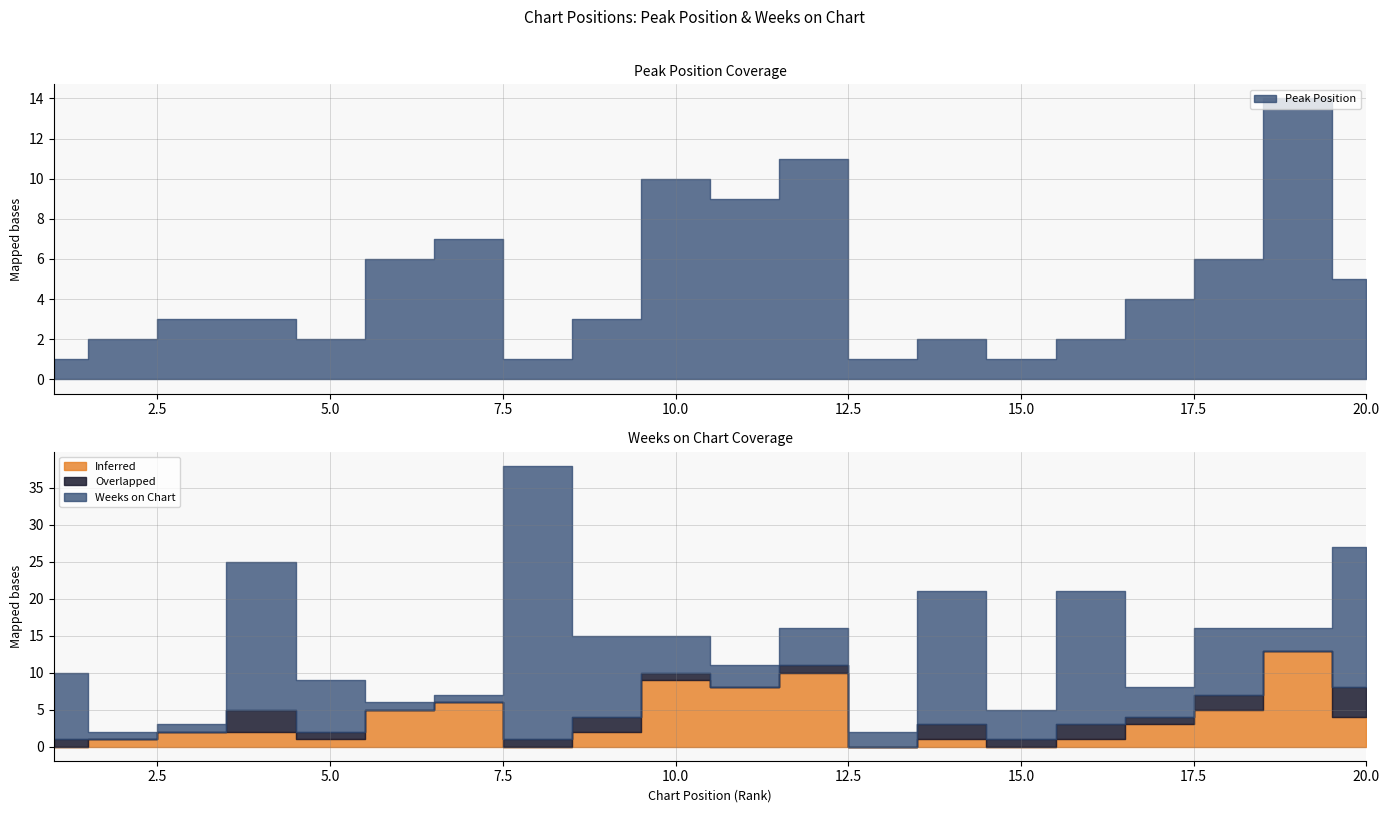

What is the value of the Peak Position point at the 11th from the left?

9